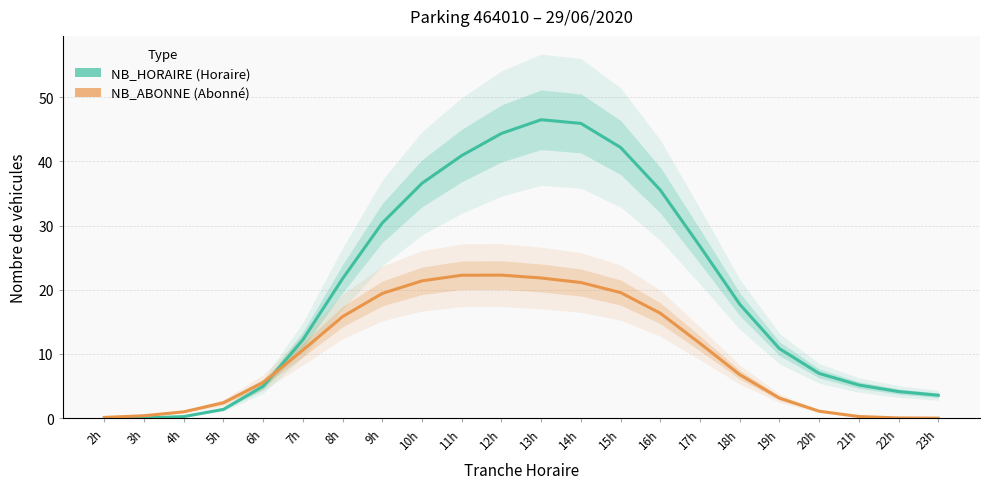

The value of NB_HORAIRE at 14h is 31.5. True or false?

False